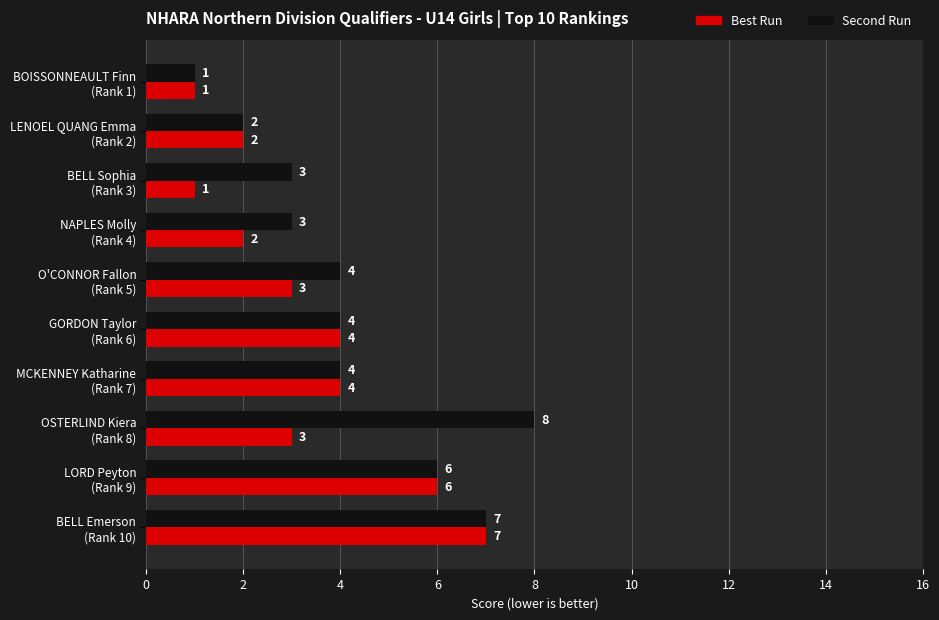

Count the Second Run values in the range 3 to 6.

6